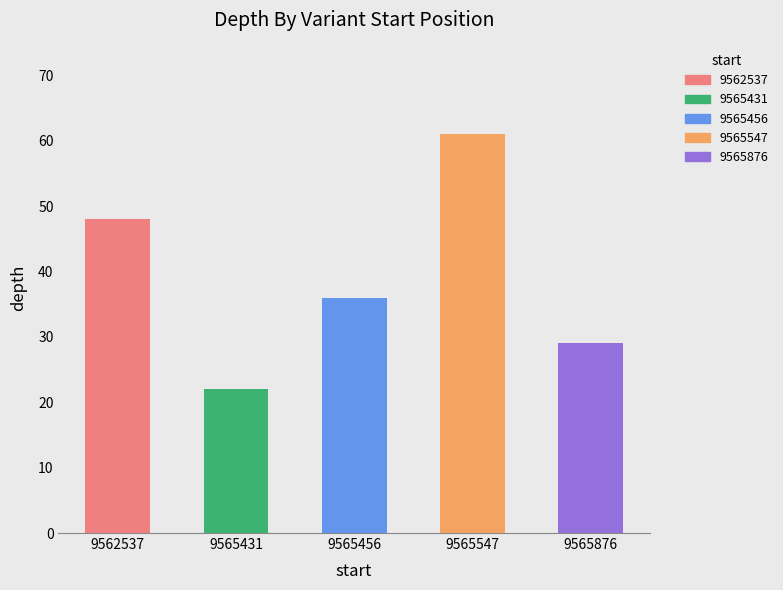

Count the values in the range 29 to 48.

3